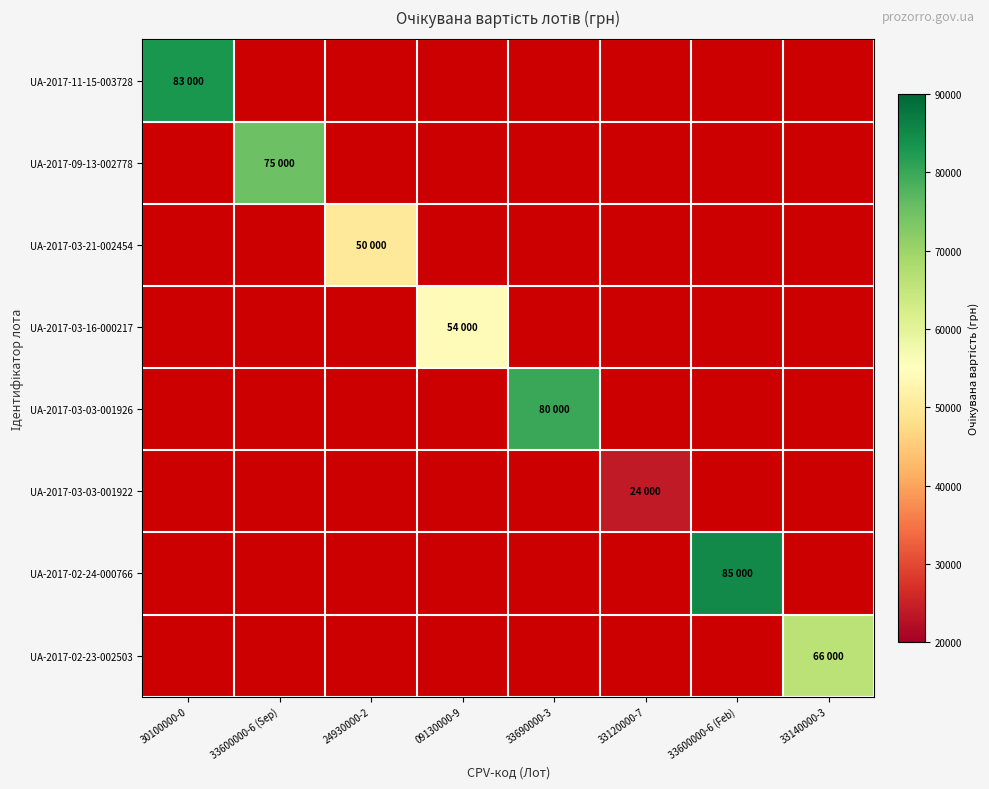

How many categories are shown in the chart?

8